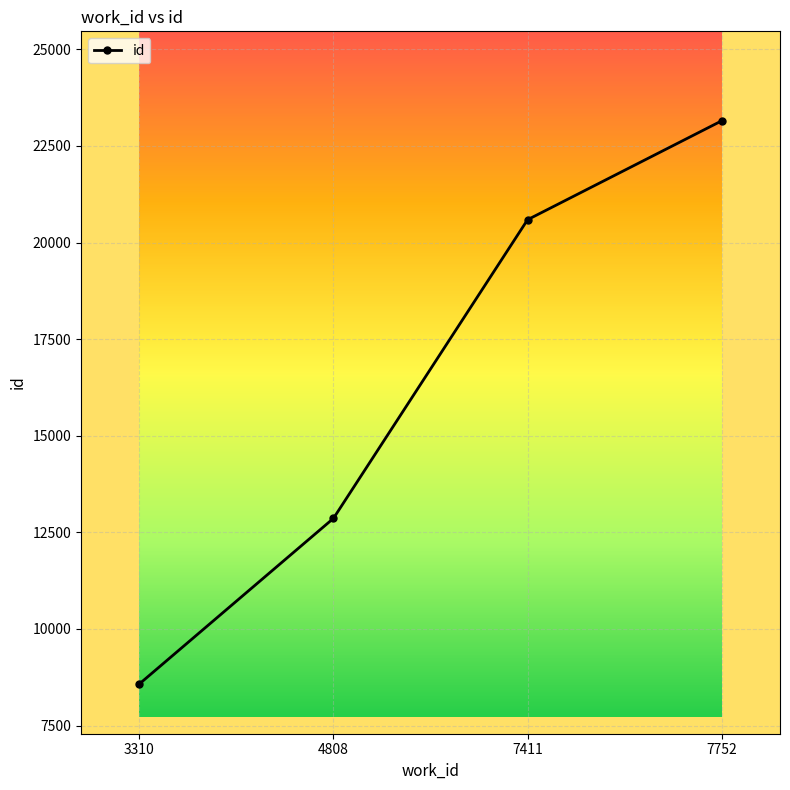

True or false: the data has more than 1 interior local peaks.

False